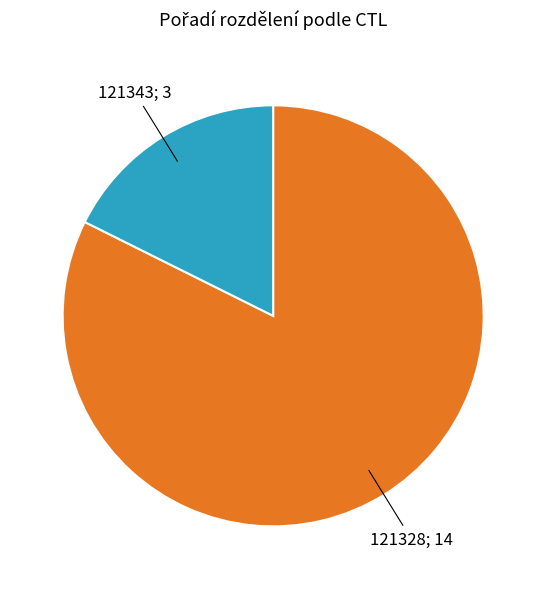

Is there a majority slice in this chart?

Yes